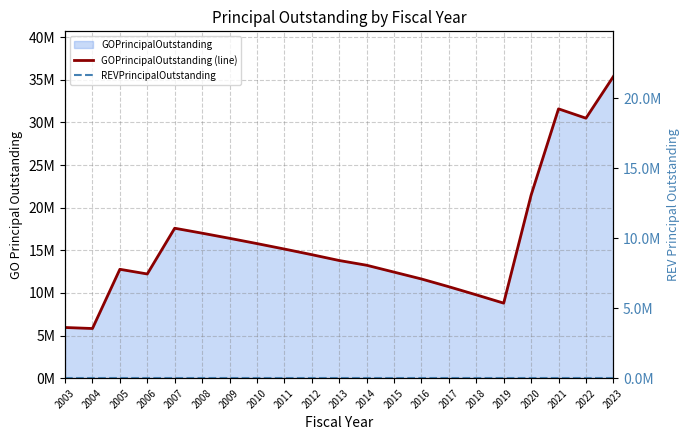

Between 2009 and 2017, which is larger?

2009